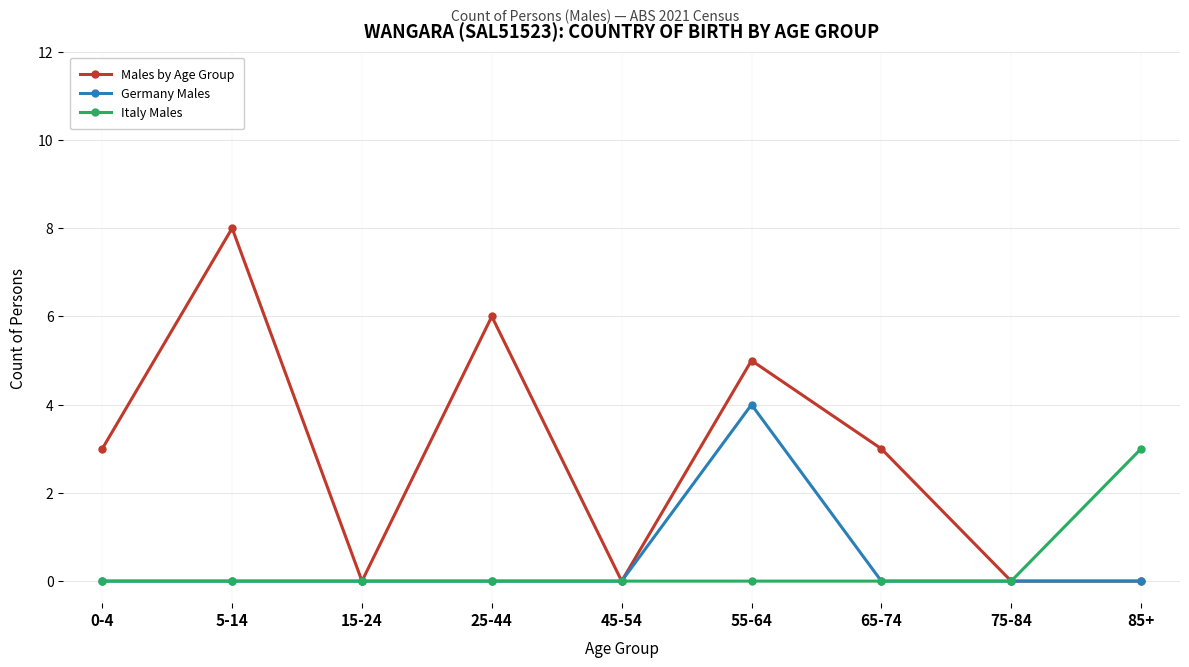

How many lines are shown in the chart?

3